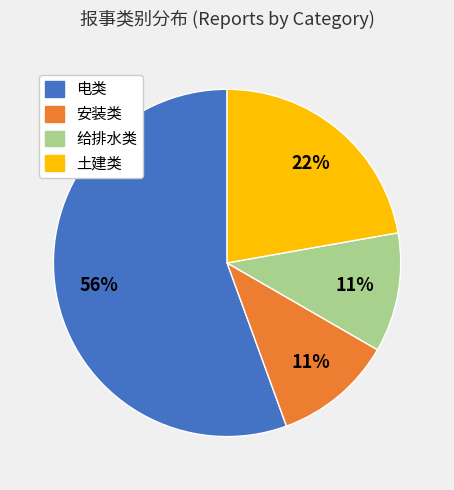

The 电类 slice represents 46% of the pie. True or false?

False